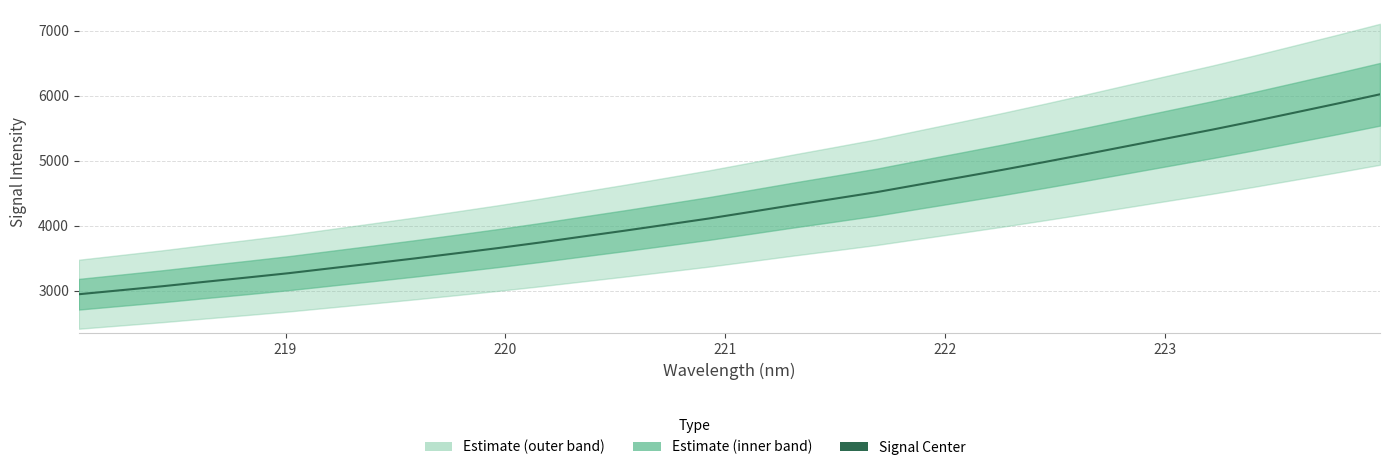

What is the difference between the second highest and second lowest values?

2871.8